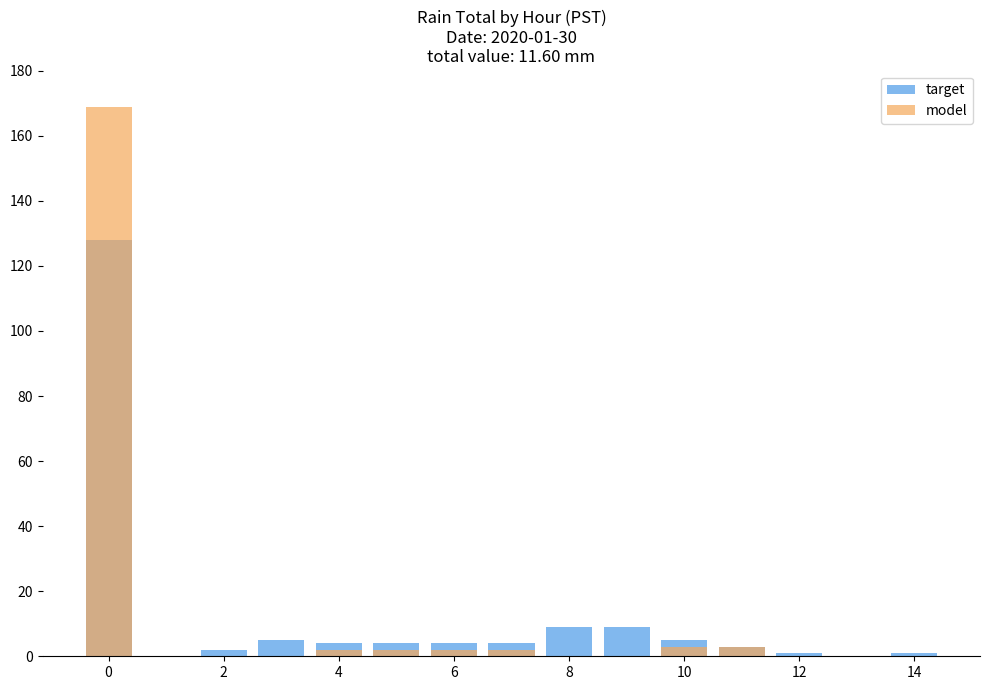

Reading left to right, list all the values displayed in this chart.

target: 128	0	2	5	4	4	4	4	9	9	5	3	1	0	1
model: 169	0	0	0	2	2	2	2	0	0	3	3	0	0	0